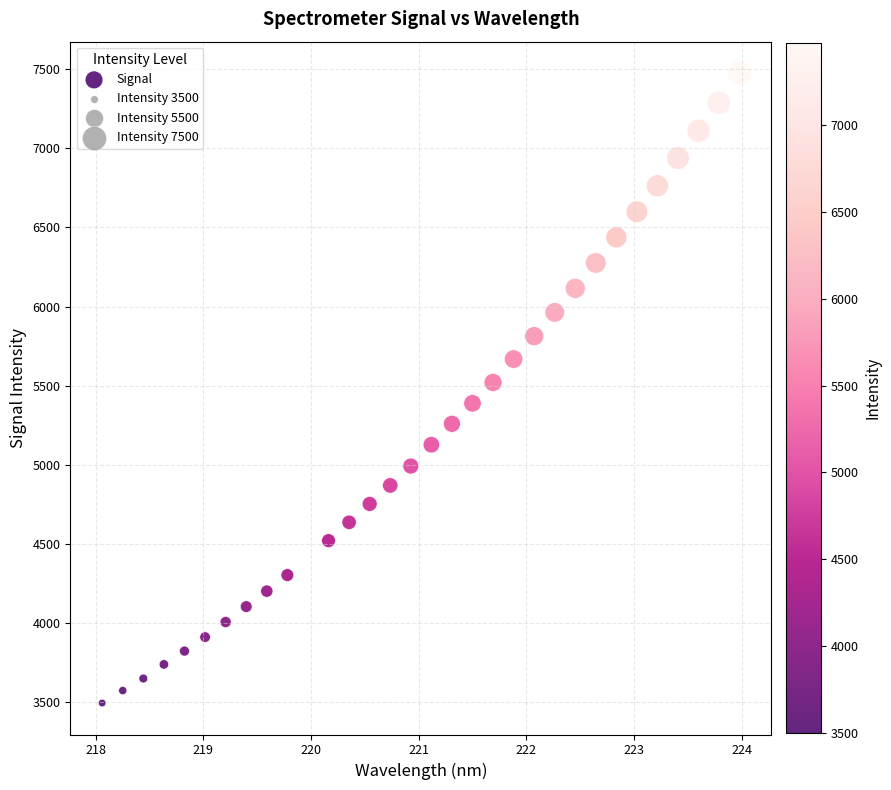

What is the range of X values (max minus min)?

5.9